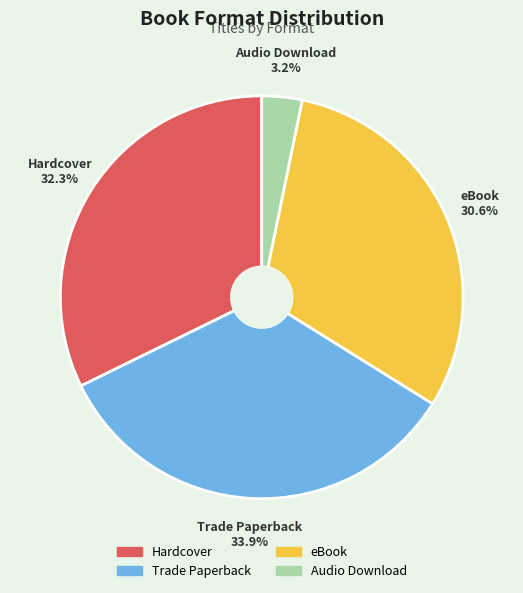

True or false: eBook accounts for 31% of the total.

True